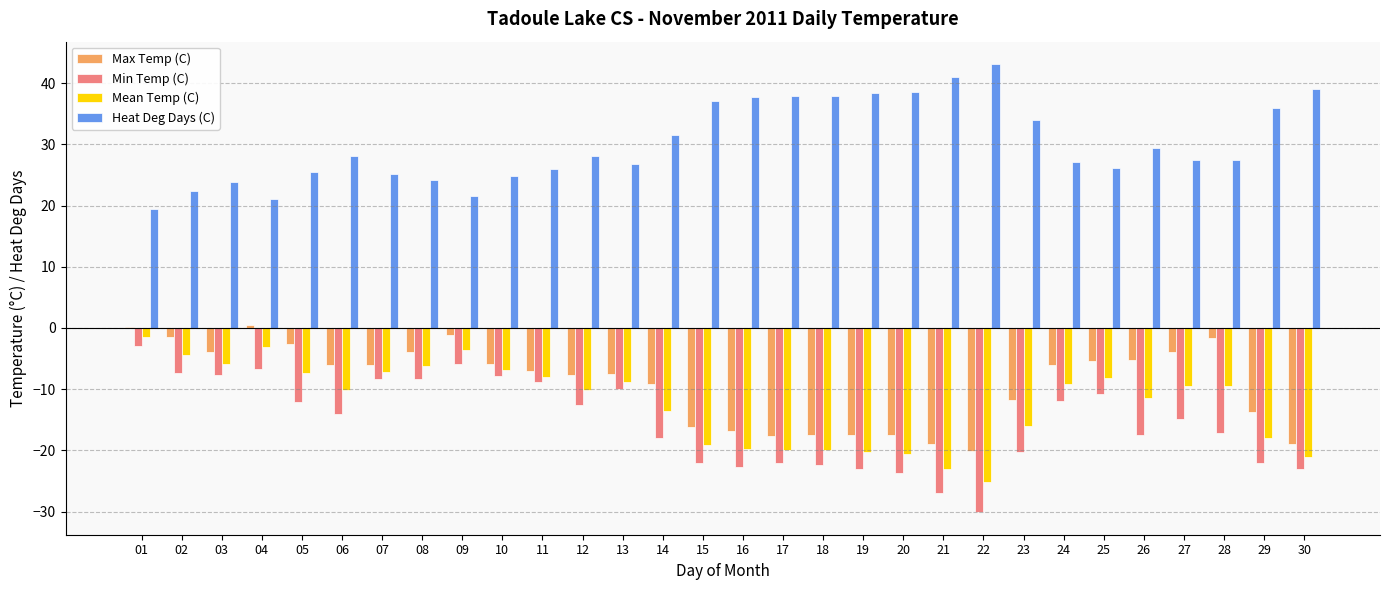

Is it true that Mean Temp (C) equals -19.9 at 17?

True